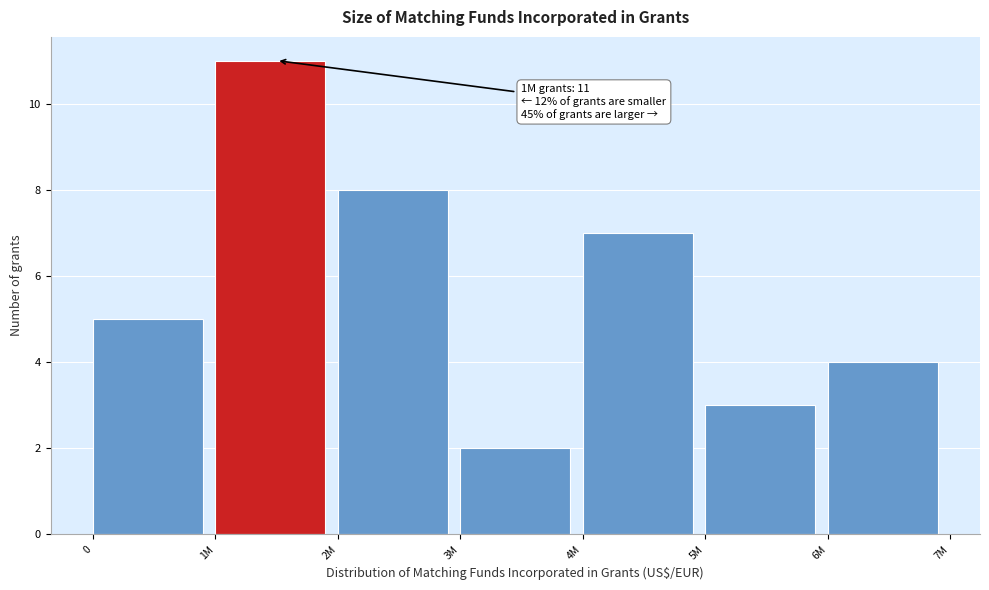

Reading left to right, extract all data points from this chart.

0=5	1M=11	2M=8	3M=2	4M=7	5M=3	6M=4